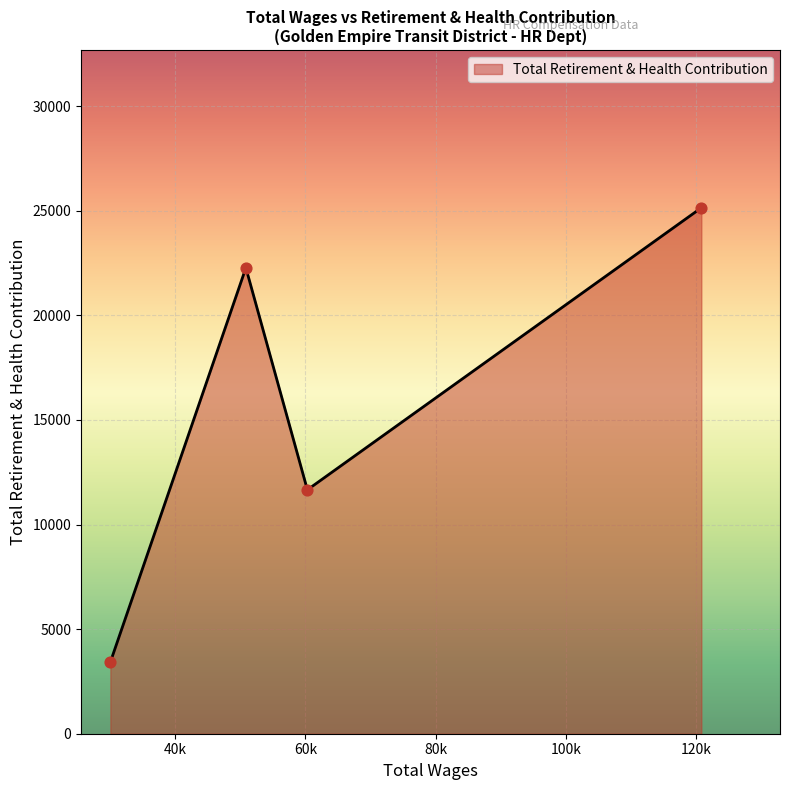

True or false: the data has more than 0 interior local peaks.

True